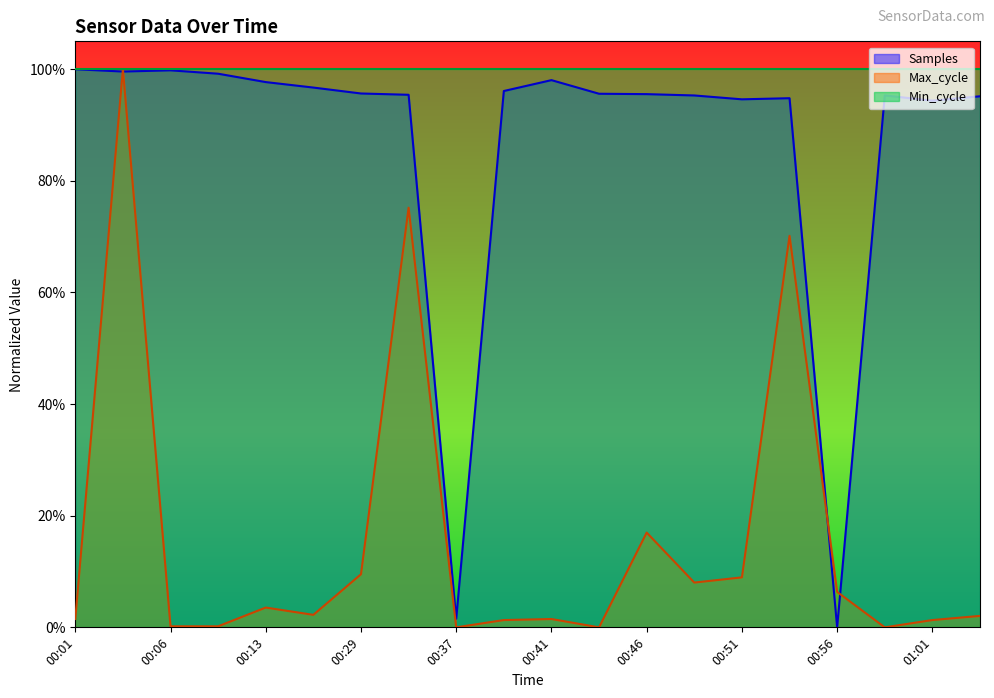

Does the chart have visible grid lines?

No